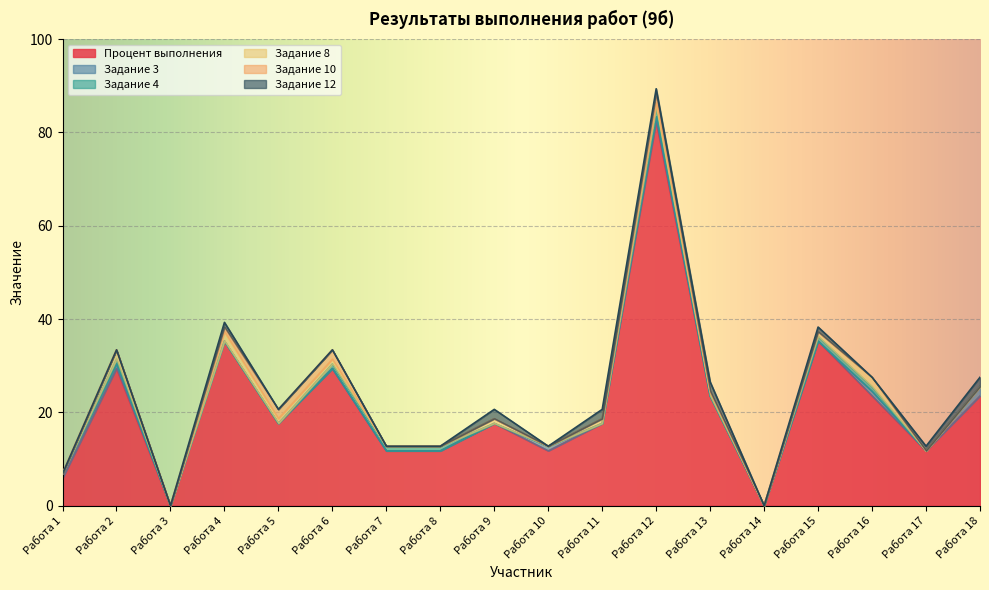

What is the maximum value shown in the chart?

82.3